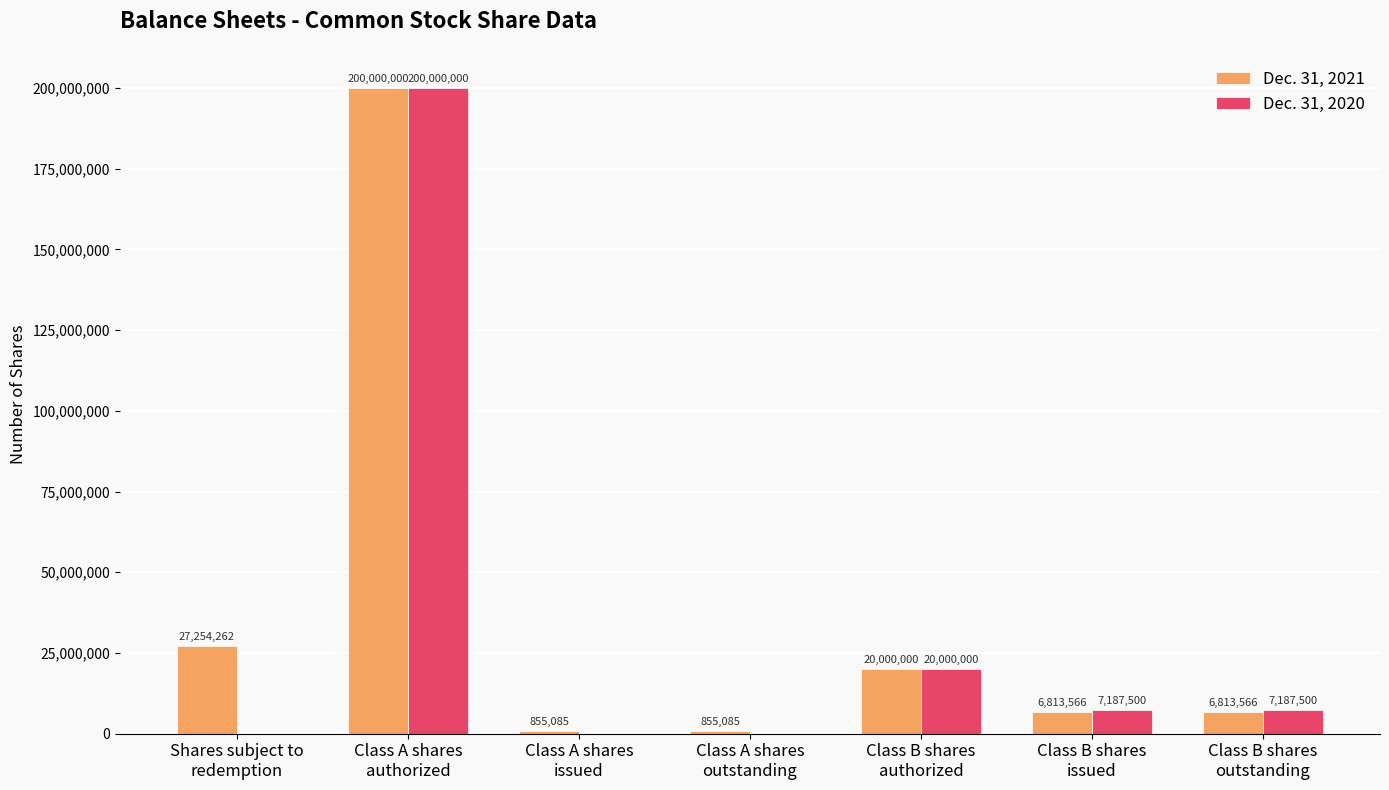

What is the approximate value of Dec. 31, 2021 at Class B shares
issued, to the nearest 50?

6813550